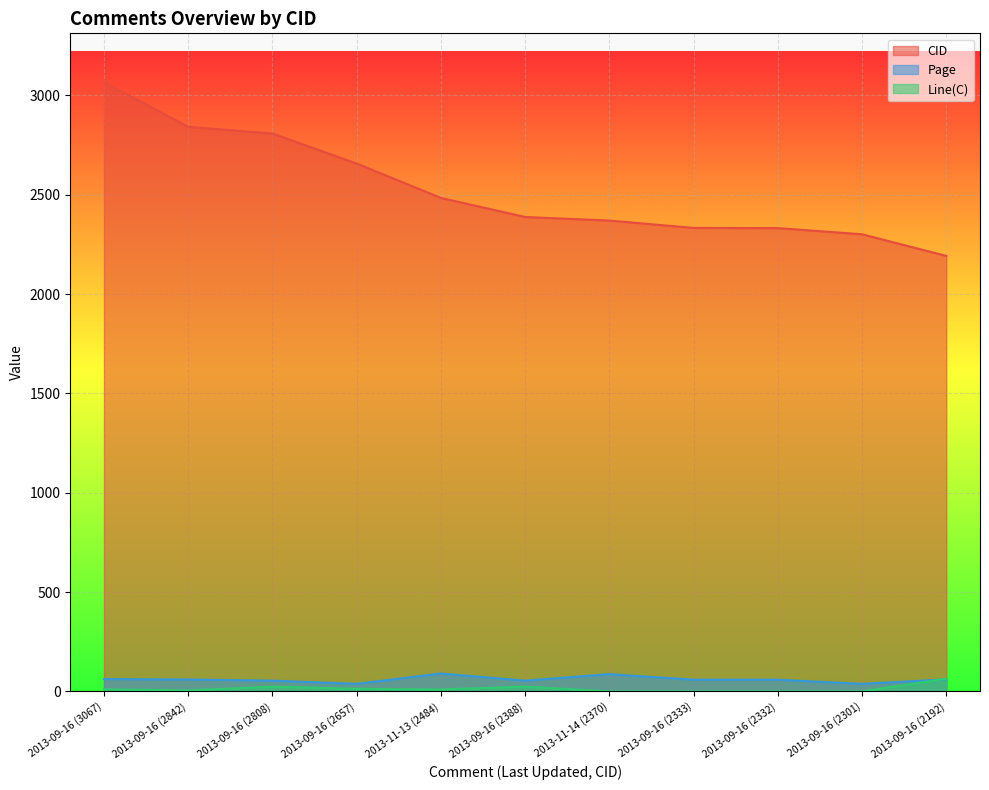

How many categories are shown in the chart?

11